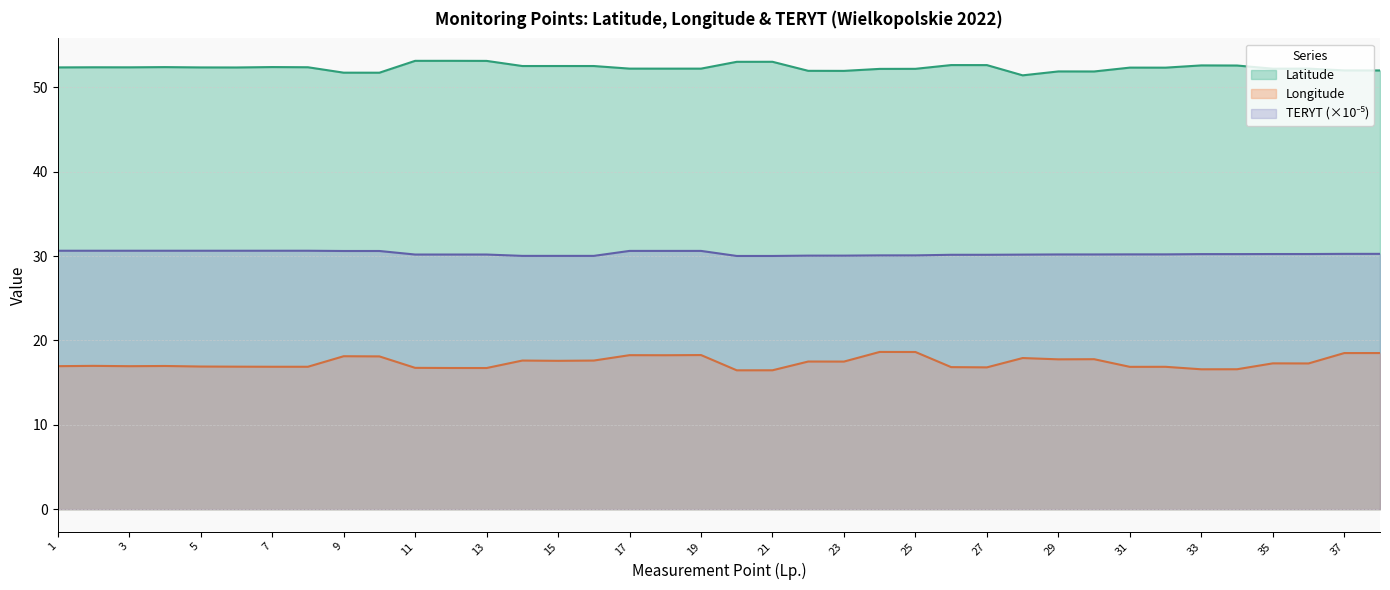

List the labels in order of Longitude value, smallest first.

20, 21, 33, 34, 13, 12, 11, 27, 26, 31, 32, 7, 8, 6, 5, 3, 1, 4, 2, 36, 35, 23, 22, 15, 14, 16, 29, 30, 28, 10, 9, 18, 17, 19, 37, 38, 25, 24